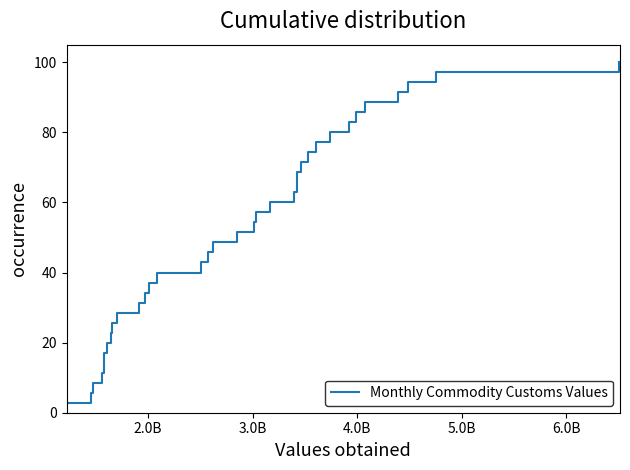

What is the smallest value displayed?

2.9